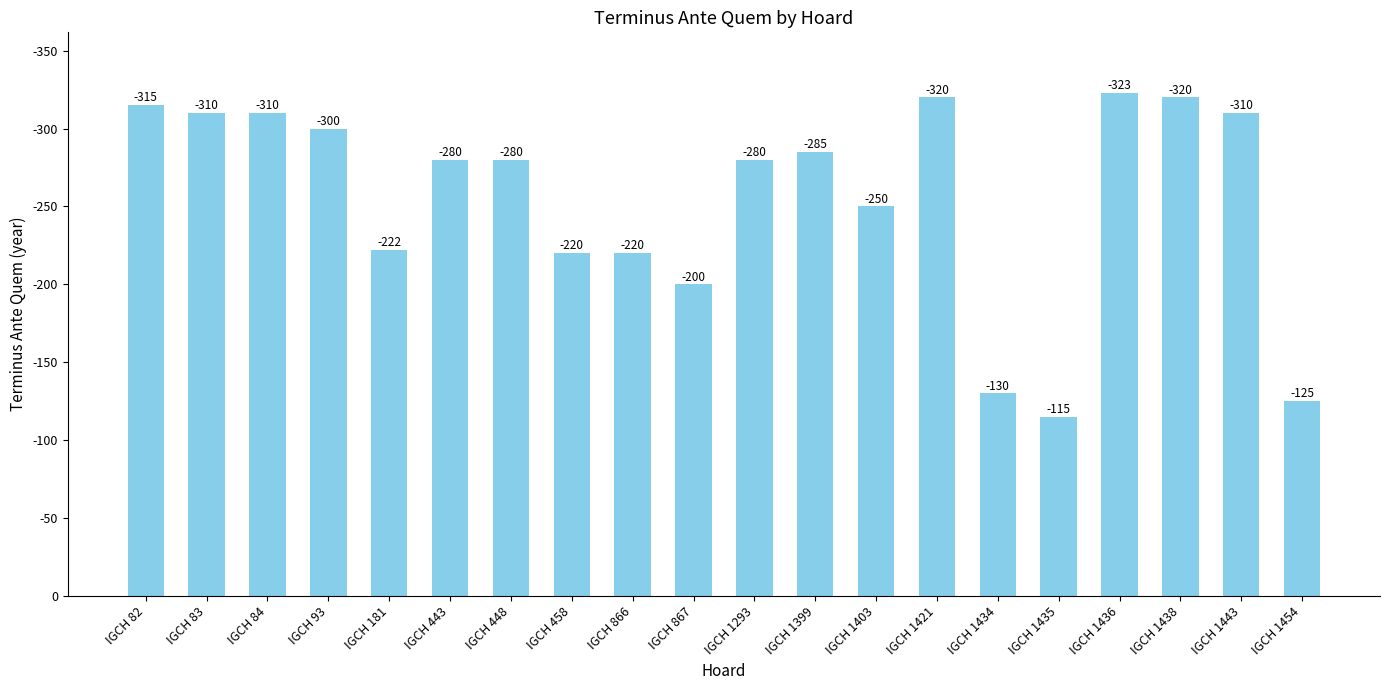

List the labels in order of value, largest first.

IGCH 1436, IGCH 1421, IGCH 1438, IGCH 82, IGCH 83, IGCH 84, IGCH 1443, IGCH 93, IGCH 1399, IGCH 443, IGCH 448, IGCH 1293, IGCH 1403, IGCH 181, IGCH 458, IGCH 866, IGCH 867, IGCH 1434, IGCH 1454, IGCH 1435